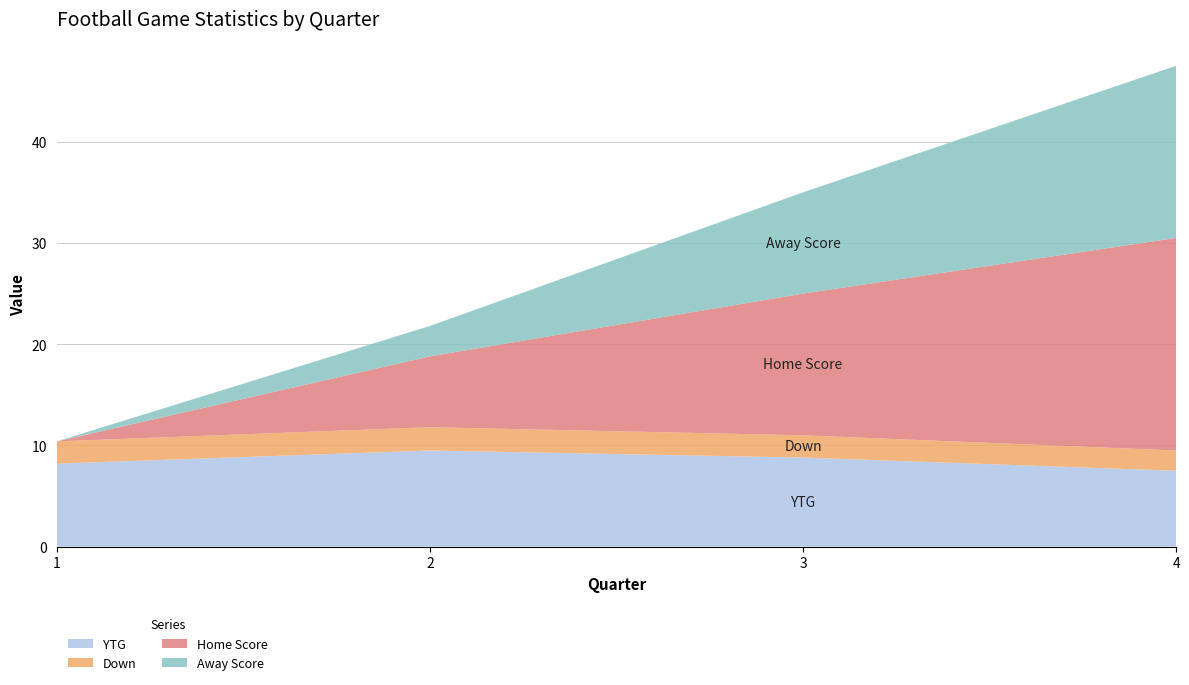

What is the minimum value for YTG?

7.5